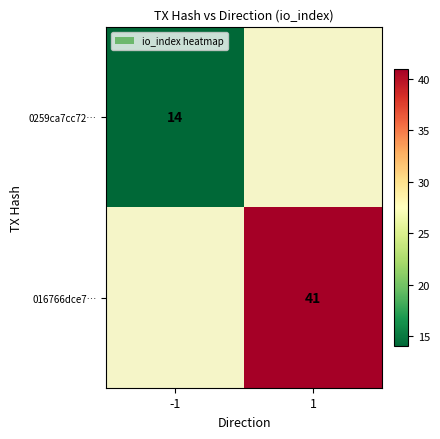

What is the minimum value shown in the chart?

14.0